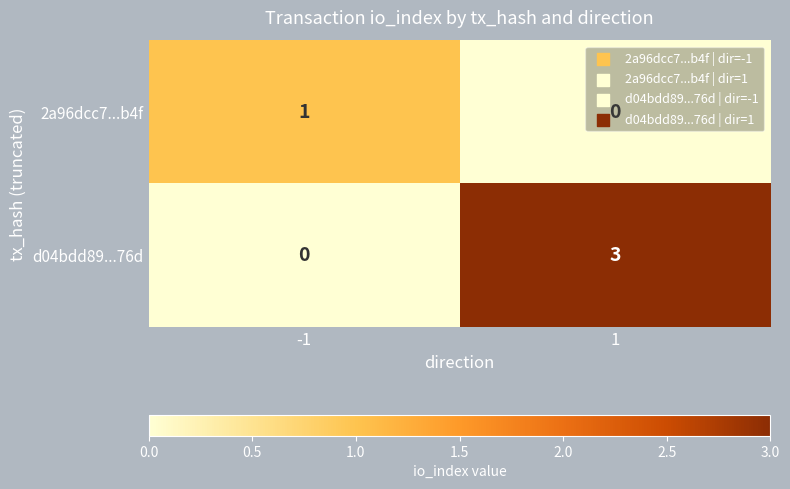

How many positive values does the d04bdd89...76d series have?

1